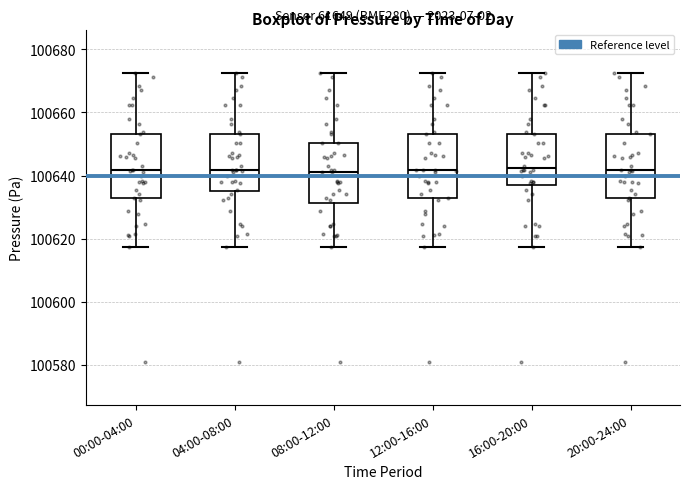

Where is the lower edge of the box for 12:00-16:00 on the y-axis? The values are not printed on the chart, so give them approximately, as read against the axis.

100632